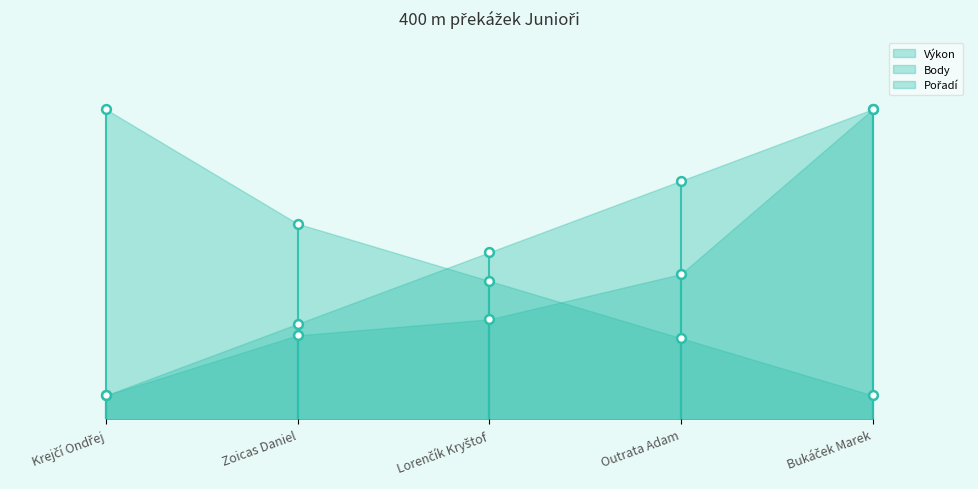

What is the total value across all series at Zoicas Daniel?

78.6